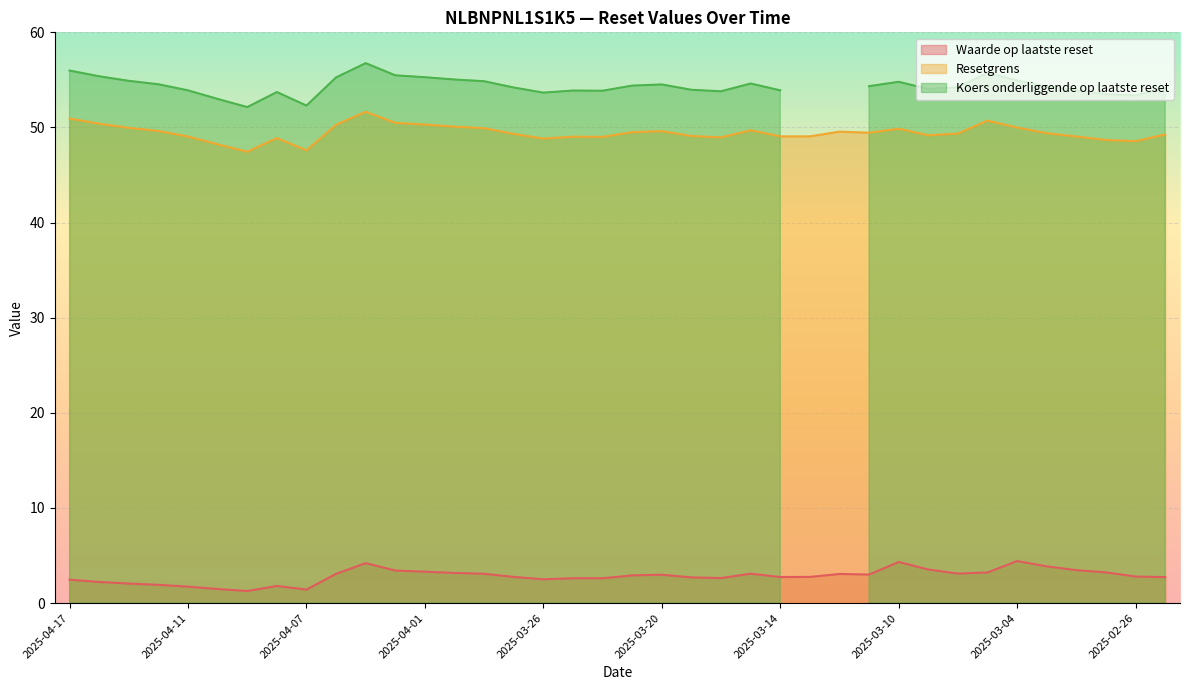

What is the value of the Resetgrens point at the 38th from the left?

49.3